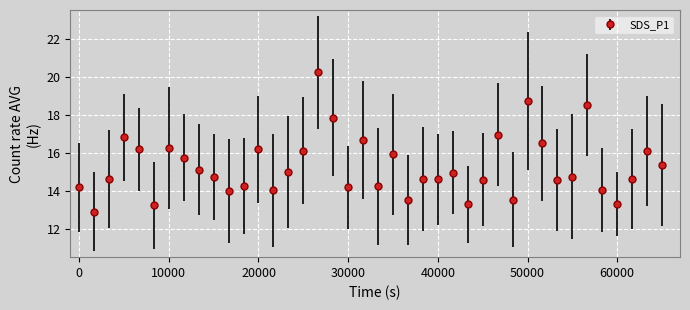

What is the value of the 27th point from the left?

13.3